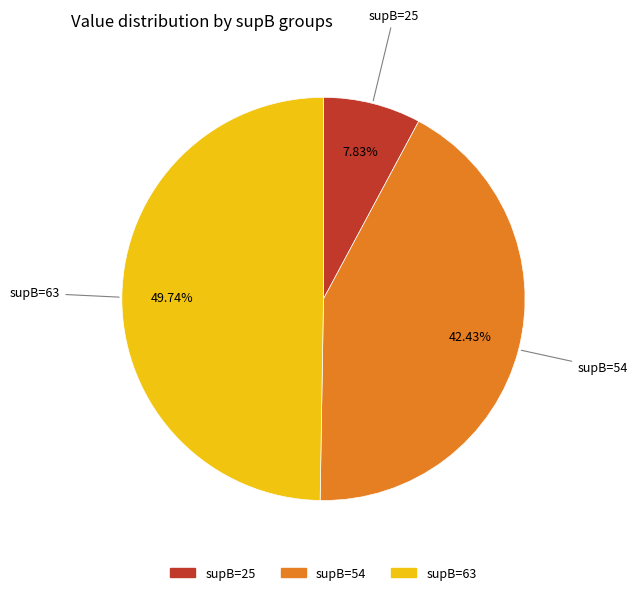

Is there any slice that represents more than half of the pie?

No